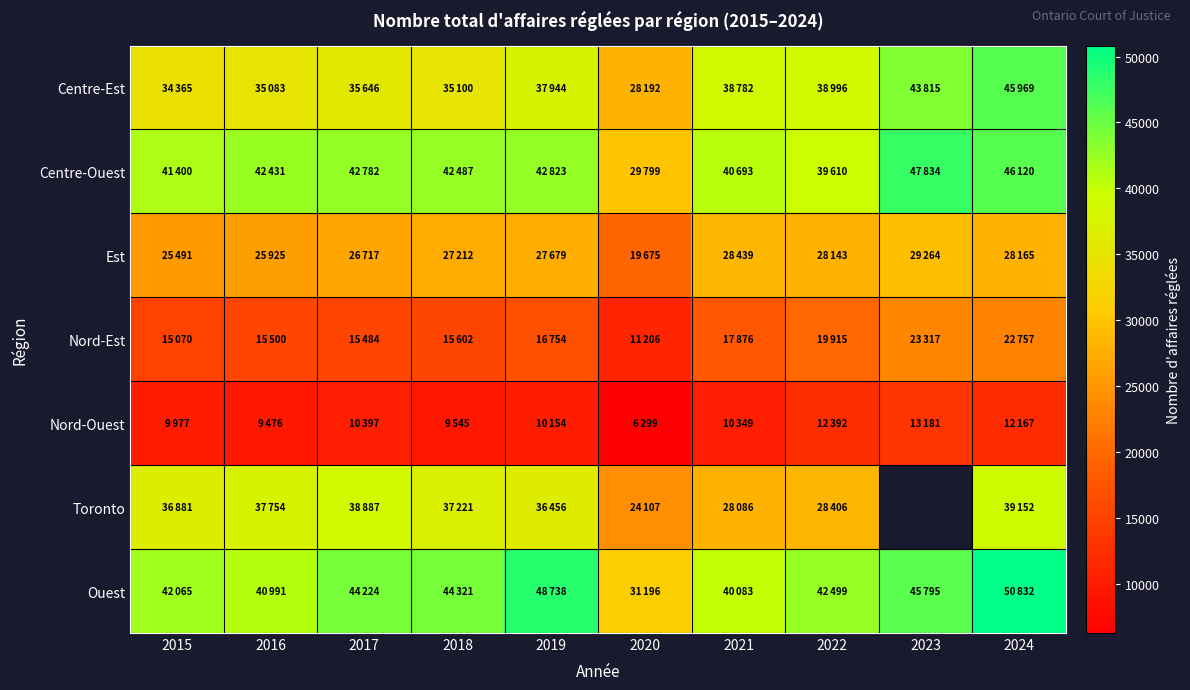

Which series has the largest range (max minus min)?

Ouest